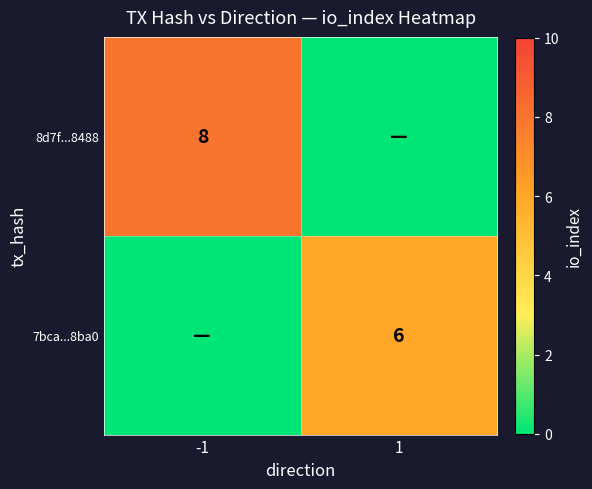

The 7bca...8ba0 series shows 3 at 1. True or false?

False